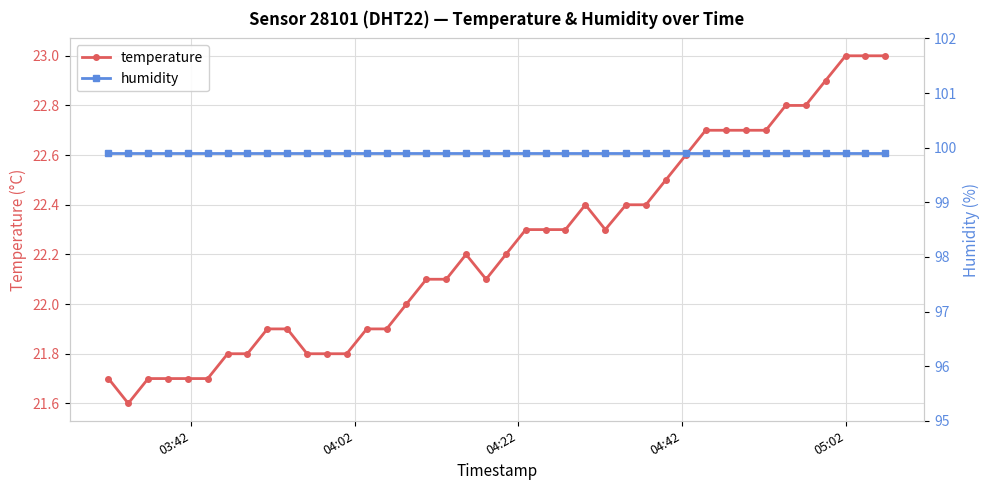

What is the lowest value of the temperature series?

21.6